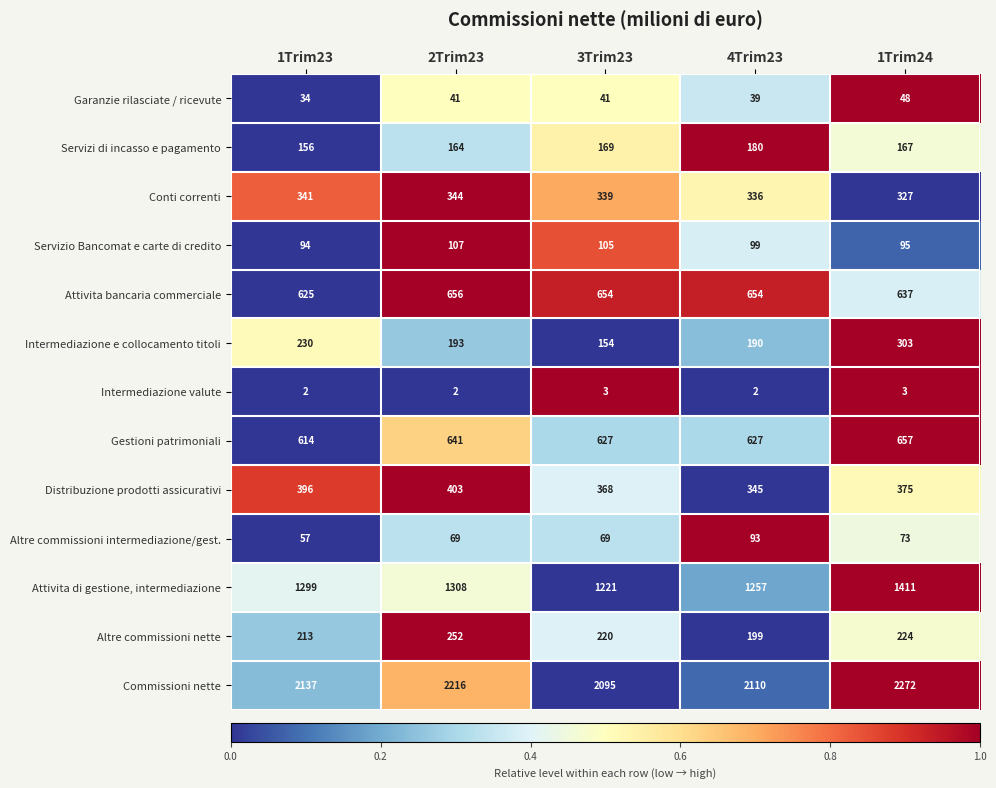

At how many categories does at least one series exceed 1726?

5